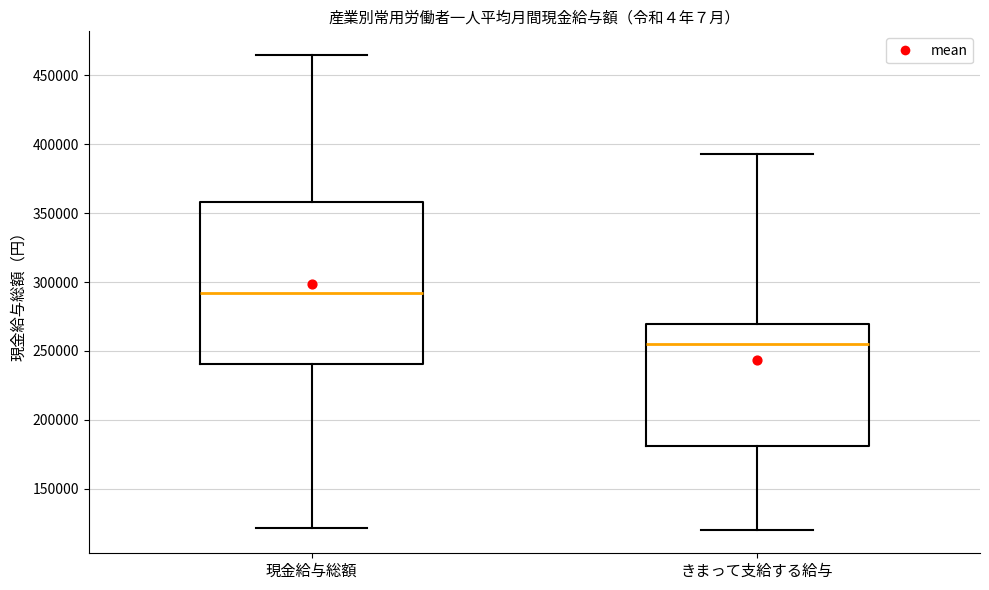

Comparing the boxes themselves (not the whiskers), which one is the tallest?

現金給与総額